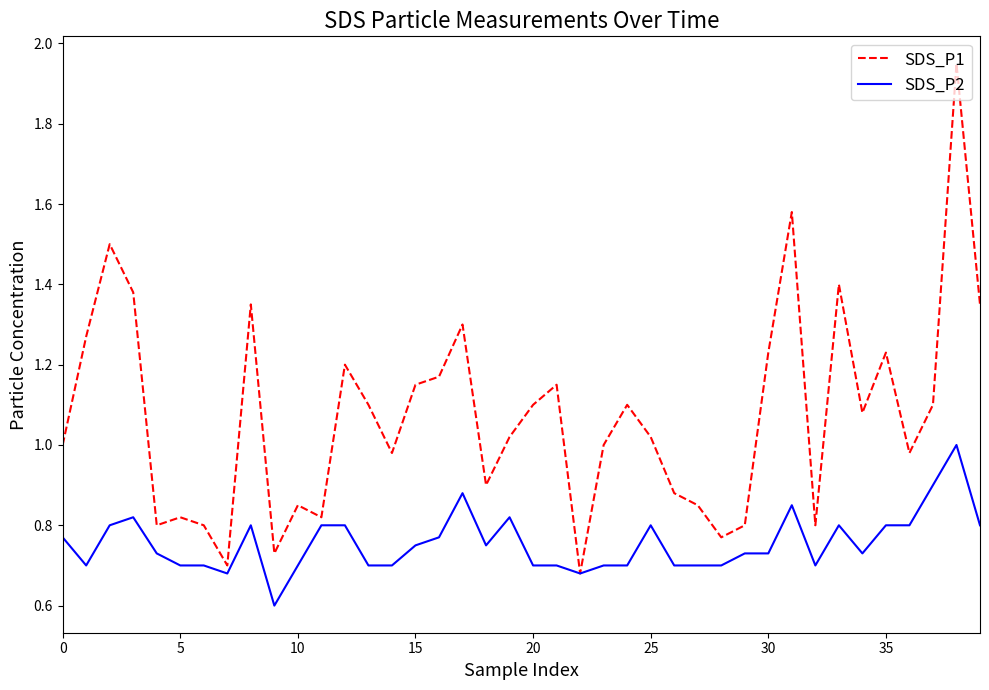

What is the minimum value shown in the chart?

0.6